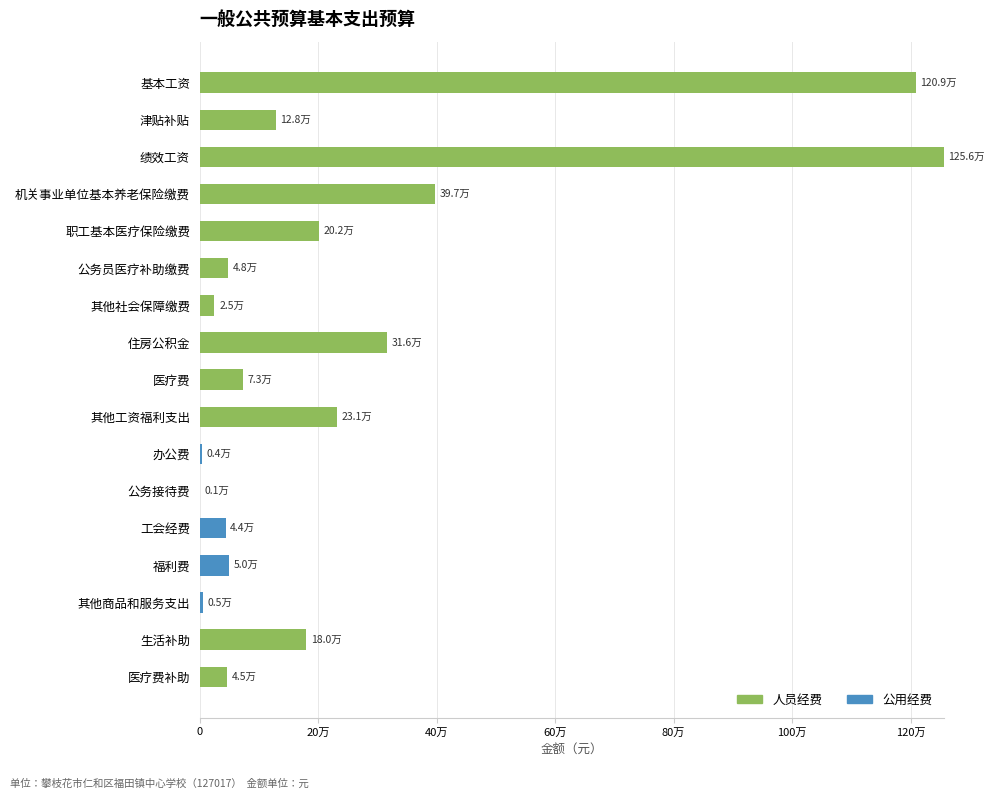

What are all the series names shown in the legend?

人员经费, 公用经费